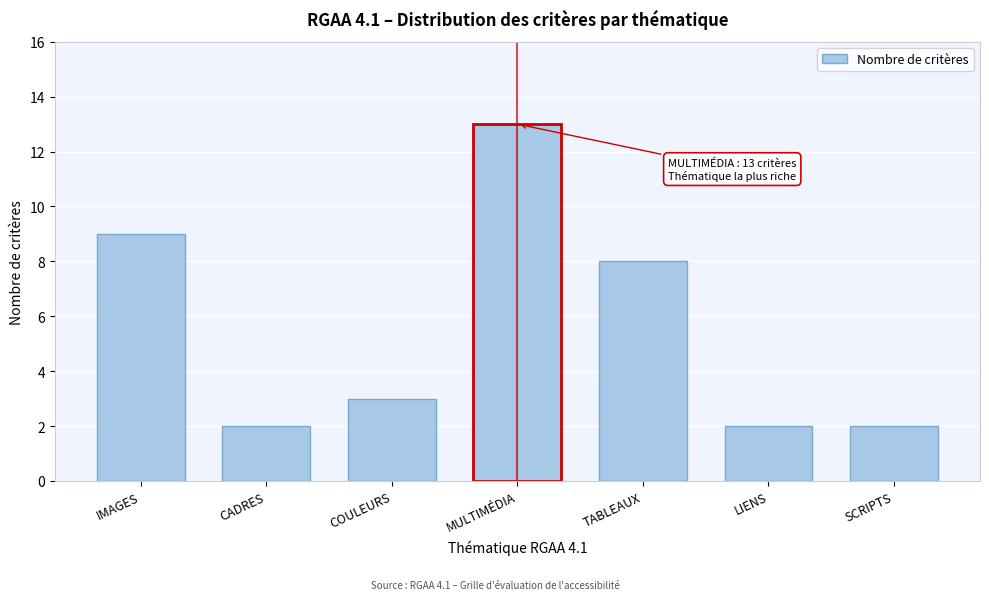

Reading left to right, extract all data points from this chart.

IMAGES=9	CADRES=2	COULEURS=3	MULTIMÉDIA=13	TABLEAUX=8	LIENS=2	SCRIPTS=2